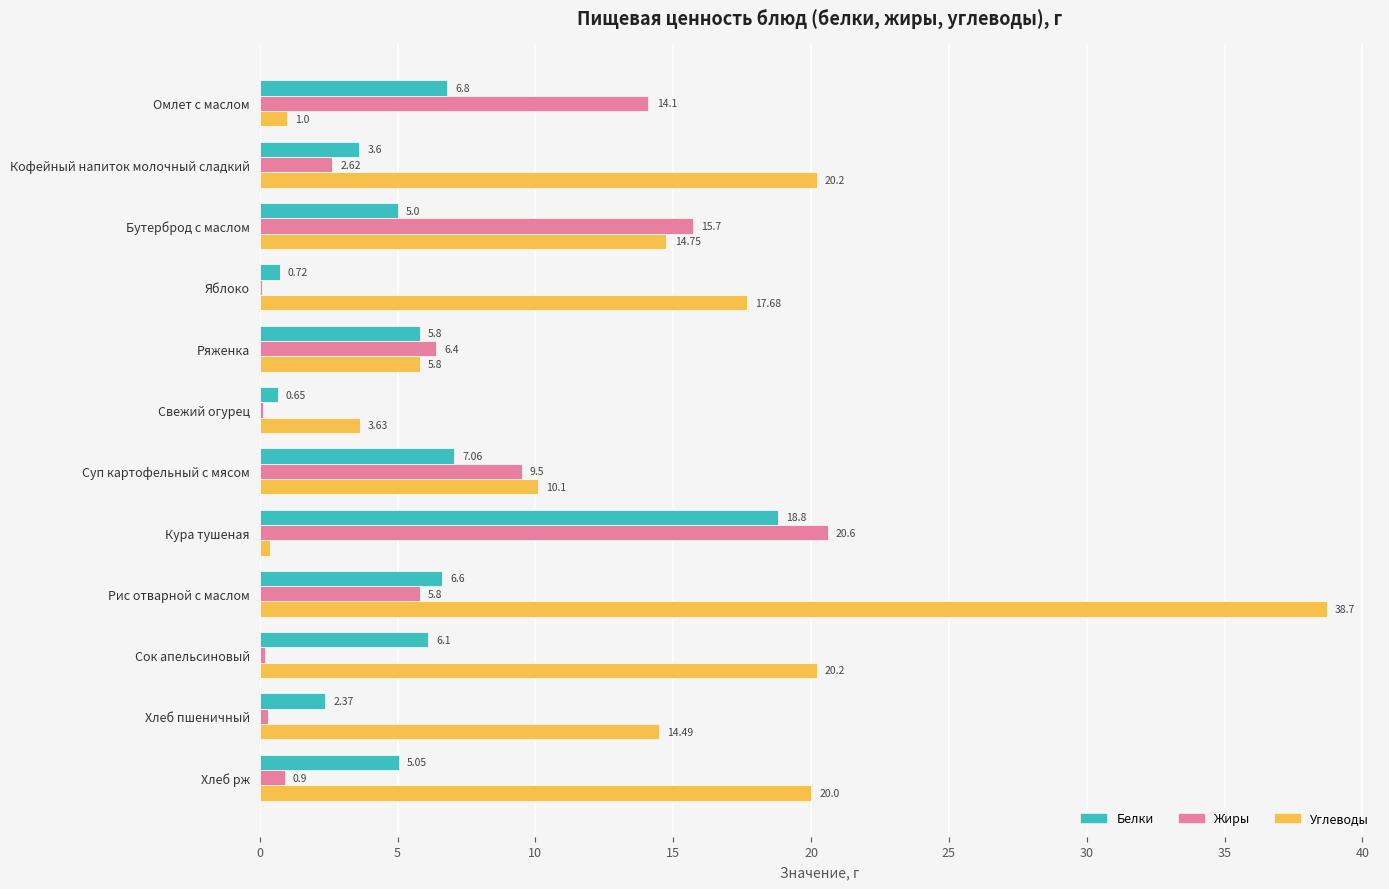

Which series changed the most between Свежий огурец and Кура тушеная?

Жиры